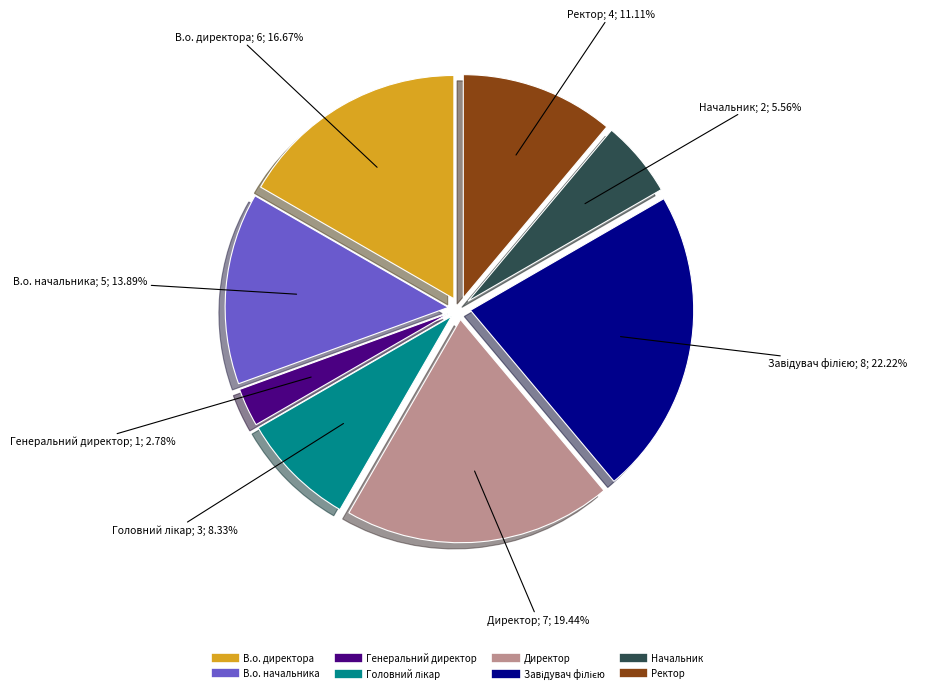

Which slice is the smallest?

Генеральний директор